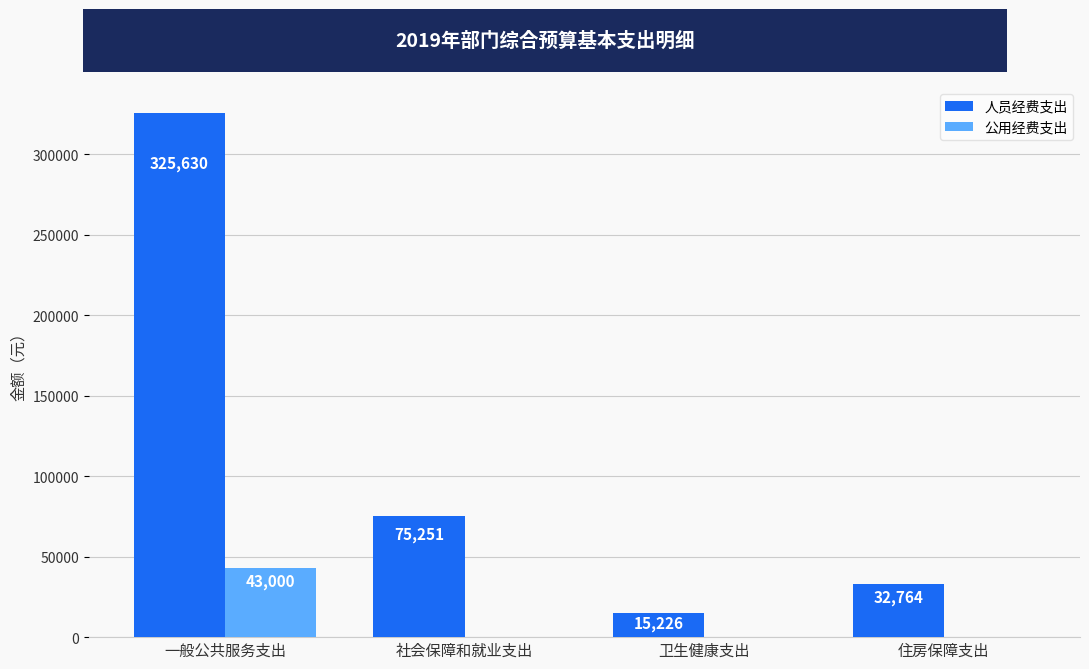

How many data points does each series have?

4